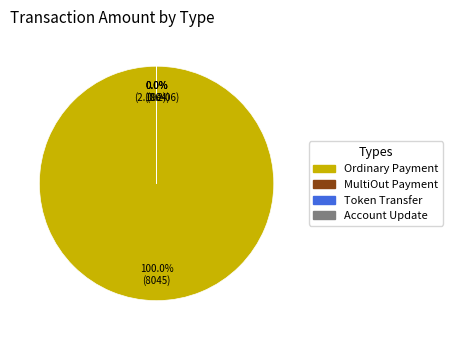

Which category has the smallest portion of the pie?

Token Transfer